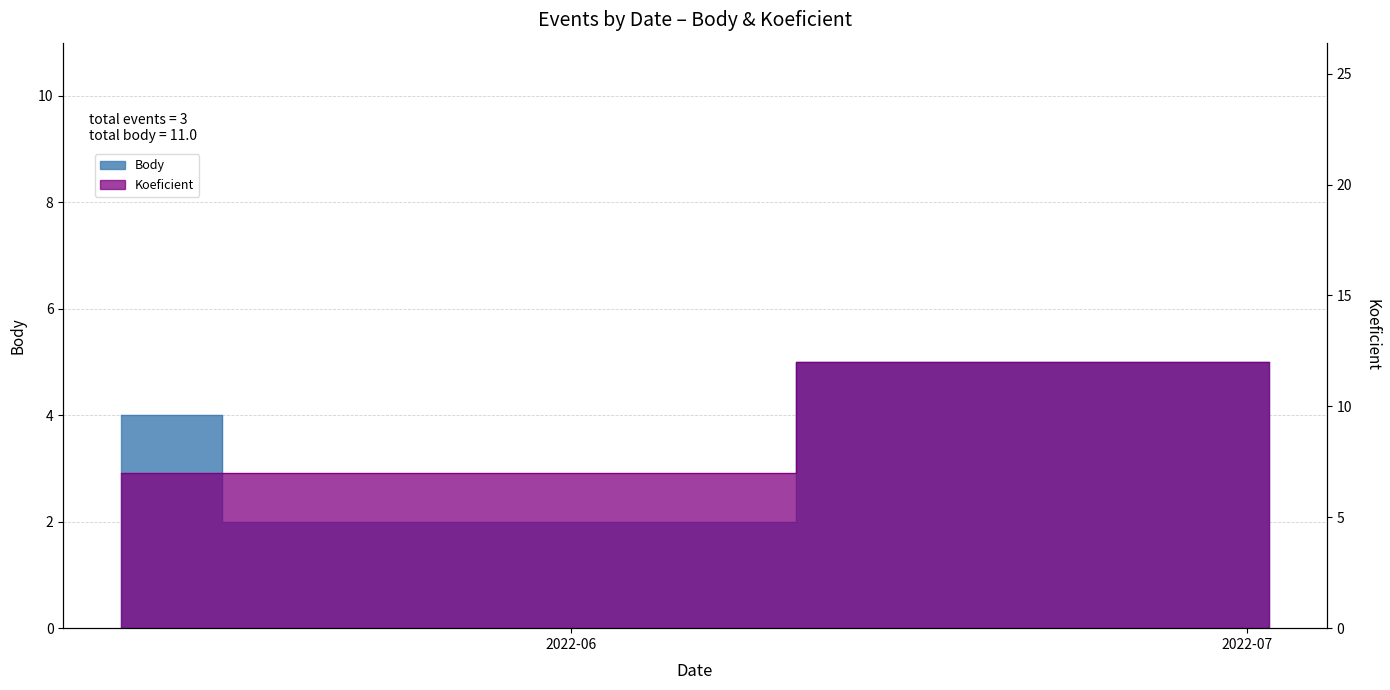

Rank the categories by Koeficient value from lowest to highest.

2022-05-12, 2022-05-21, 2022-07-02